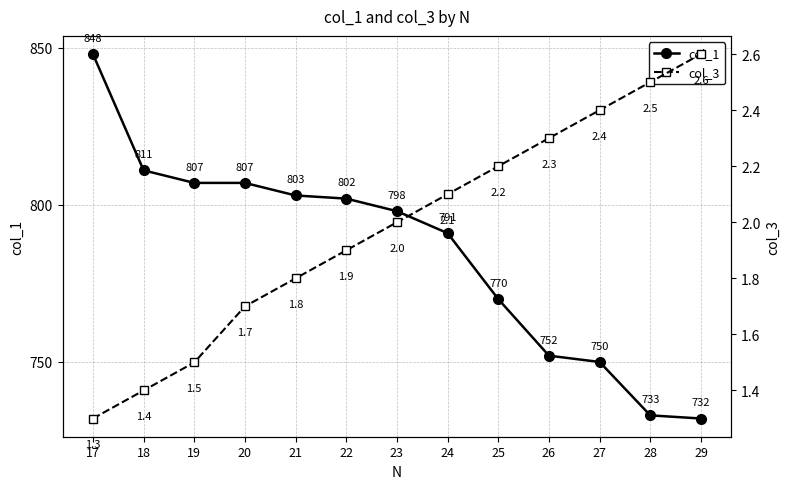

The value of col_1 at 28 is 733.0. True or false?

True